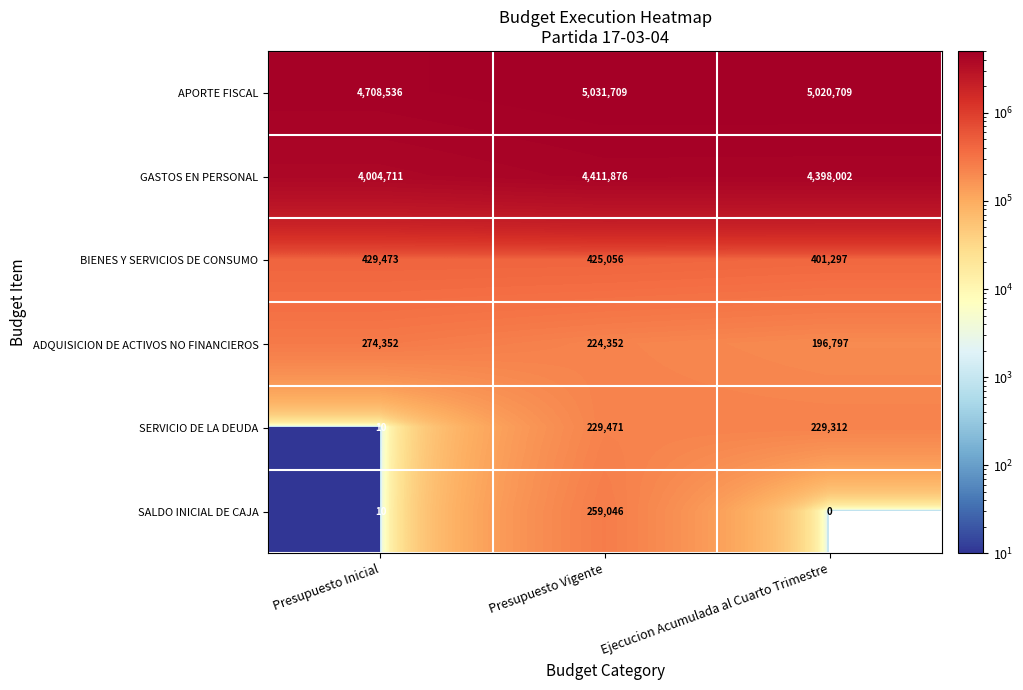

Which category has the lowest value across all series?

Ejecucion Acumulada al Cuarto Trimestre